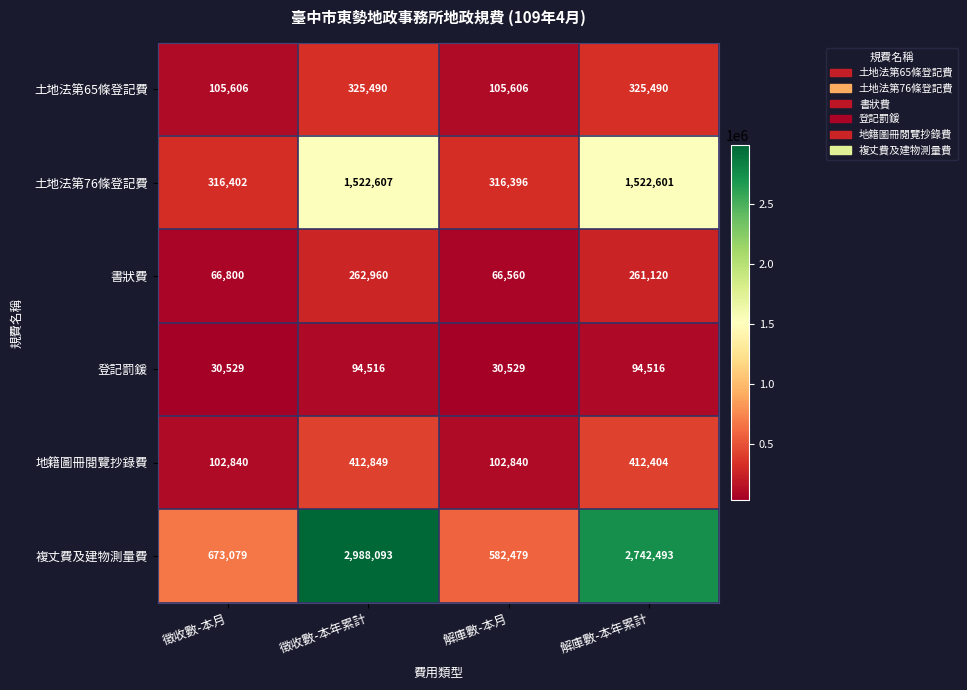

What is the maximum value for 書狀費?

262960